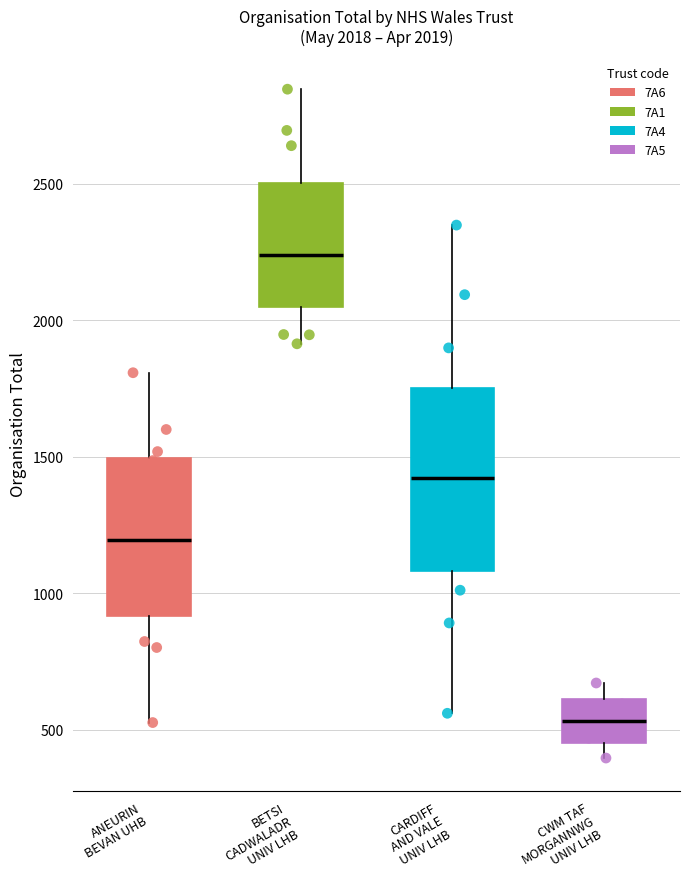

Comparing the boxes themselves (not the whiskers), which one is the tallest?

CARDIFF AND VALE UNIV LHB